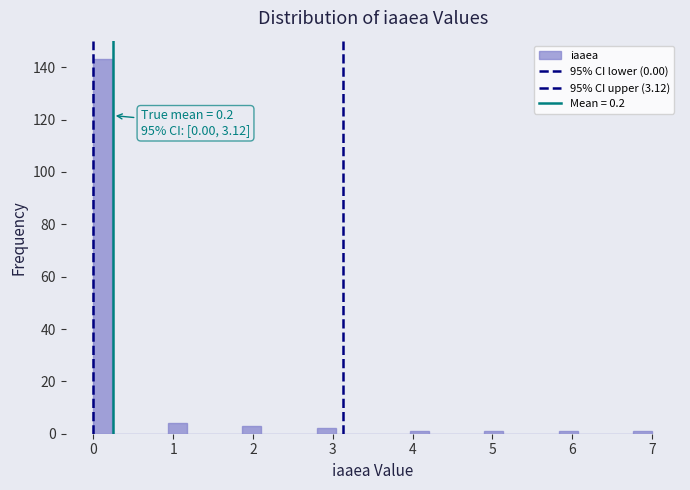

Around what value on the x-axis is the tallest bar? Give the approximate position of its centre, as read against the axis.

0.1